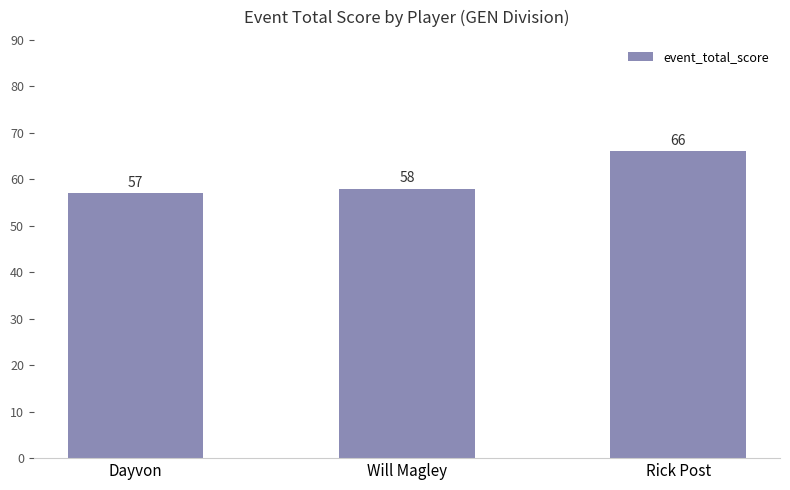

Is it true that the value at Will Magley is 58?

True